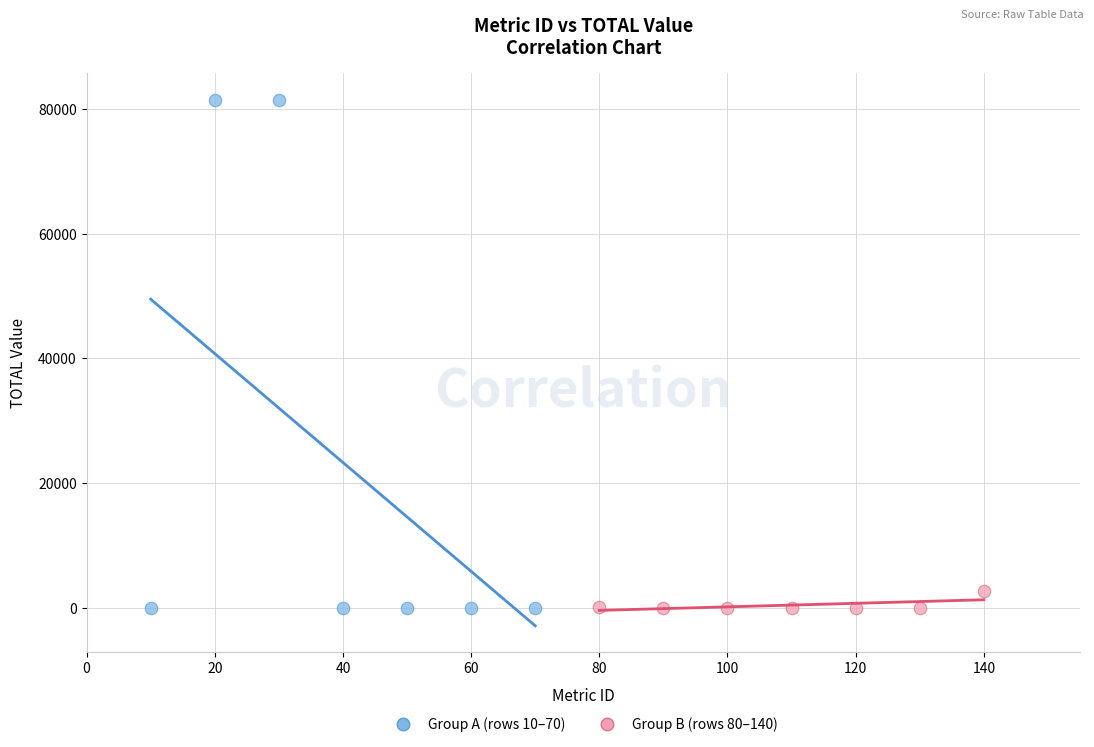

What are all the series names shown in the legend?

Group A (rows 10–70), Group B (rows 80–140)